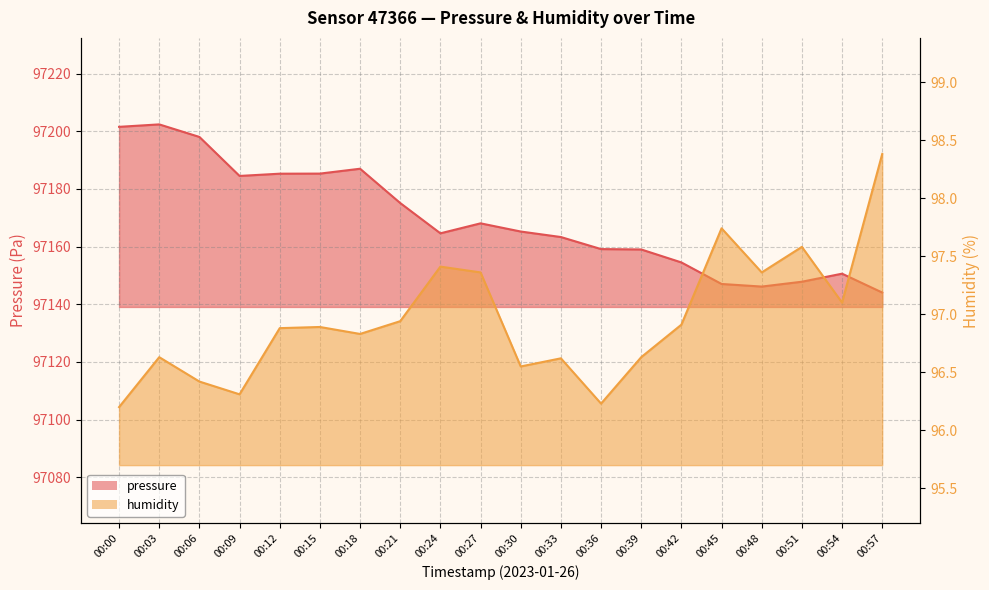

Where is the first local maximum for humidity?

00:03